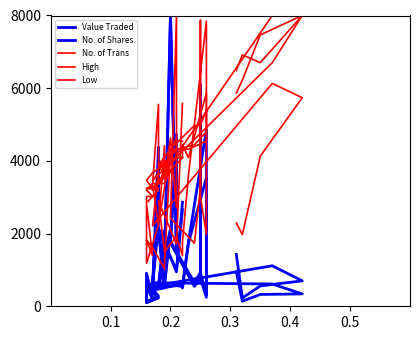

In No. of Trans, how many points are higher than both neighbors (excluding endpoints)?

12